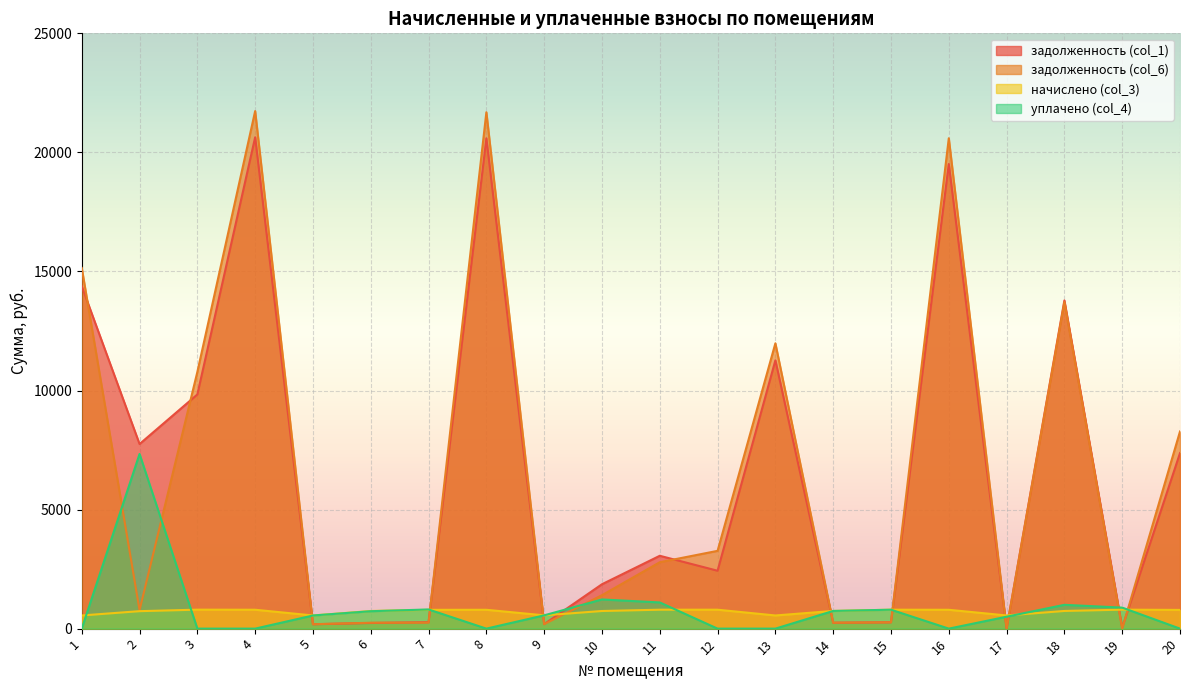

What is the value of the задолженность (col_1) point at the 5th from the left?

183.7